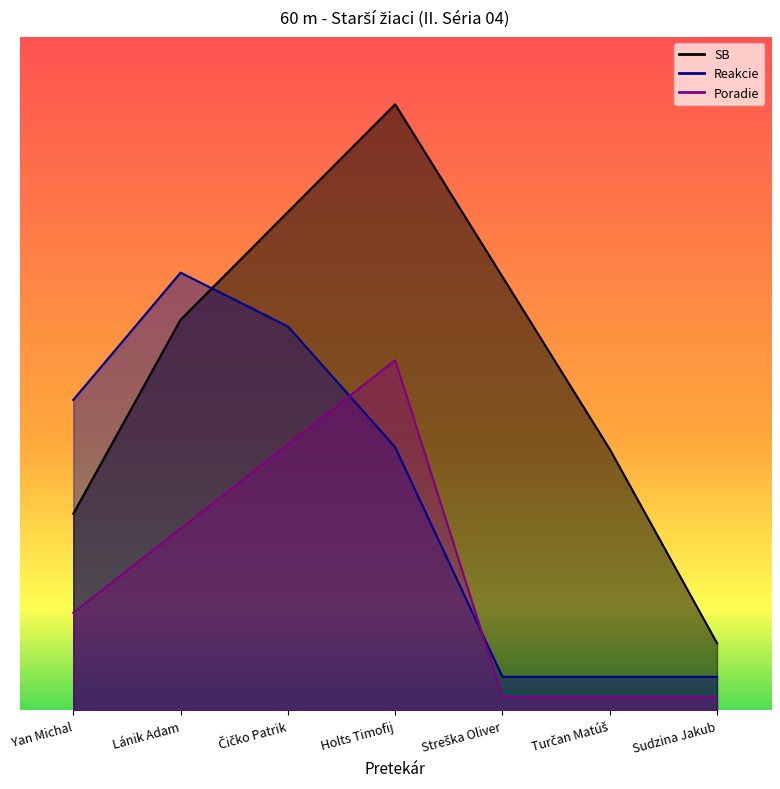

What is the difference between the maximum and second lowest values in the Poradie series?

5.0